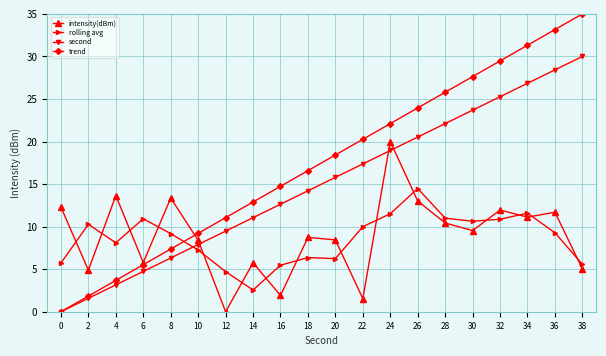

What is the value of the second point at the 12th from the left?

17.4